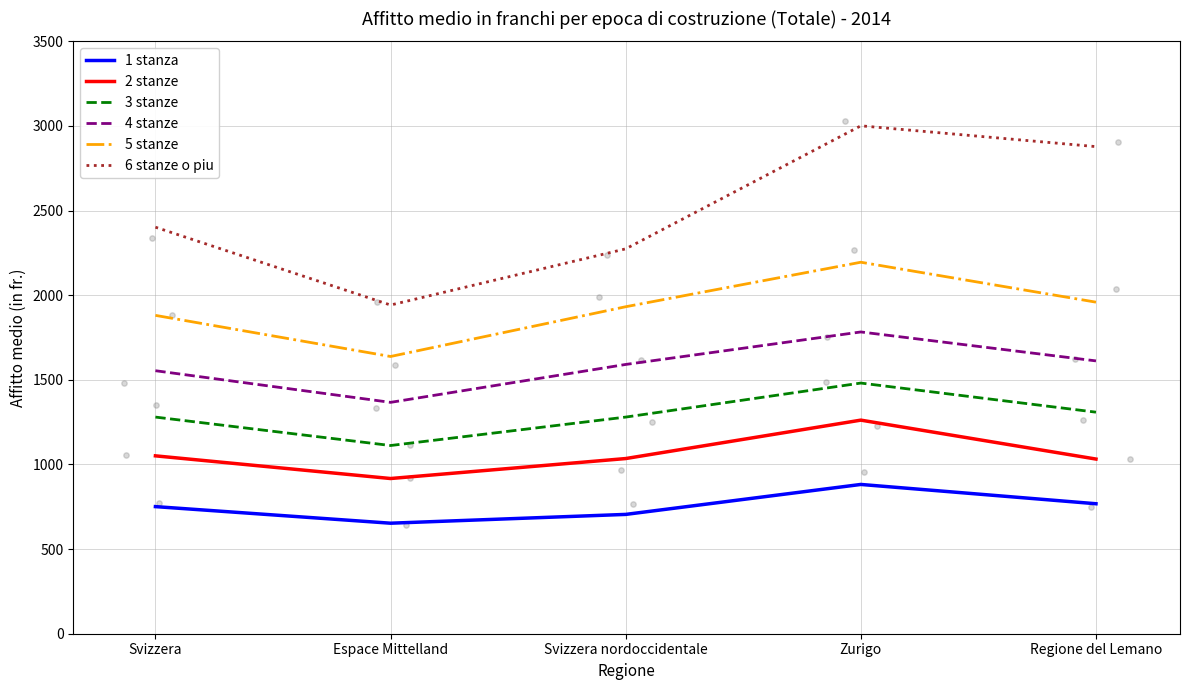

Which series contains the lowest Y value?

1 stanza